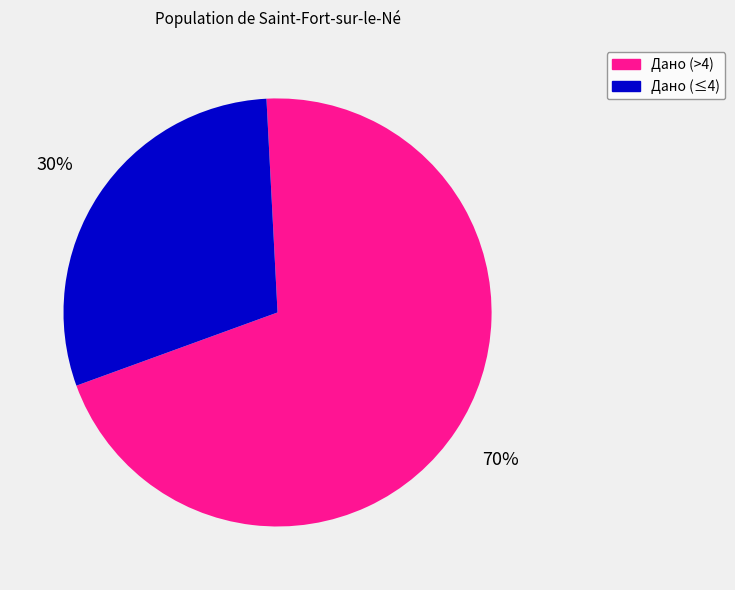

Is there any slice that represents more than half of the pie?

Yes